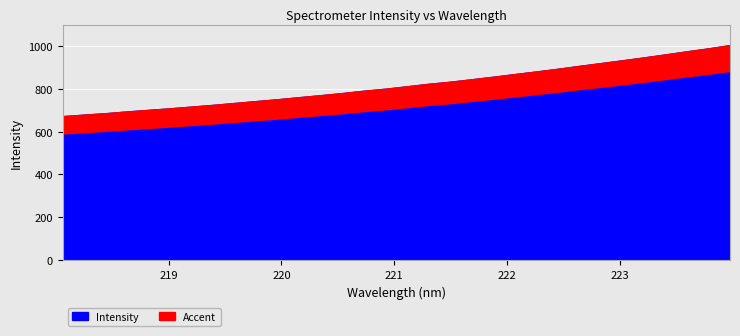

At which label is the value closest to 838?

221.4993